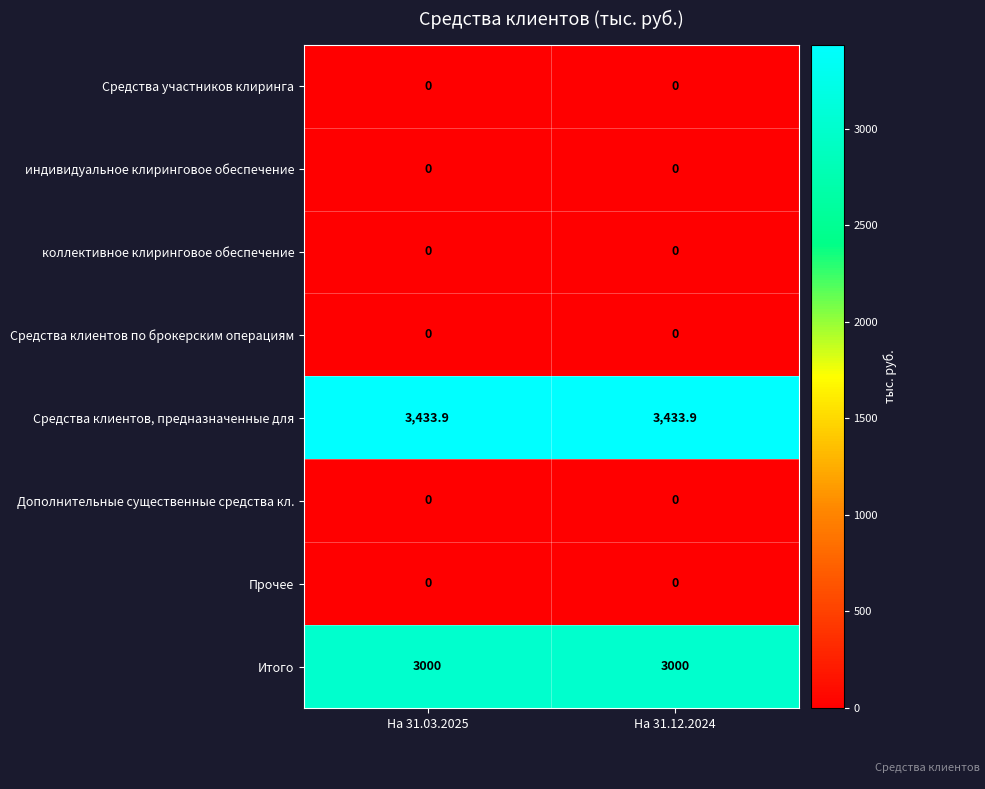

What is the greatest value displayed?

3433.9